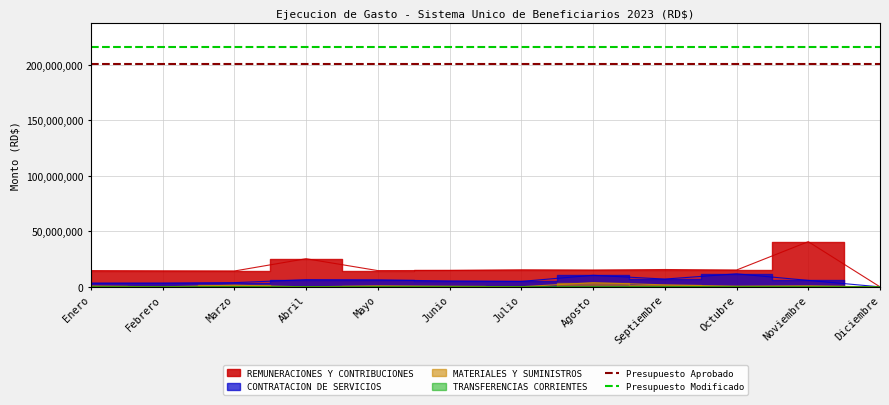

What is the total value across all series at Octubre?

417446272